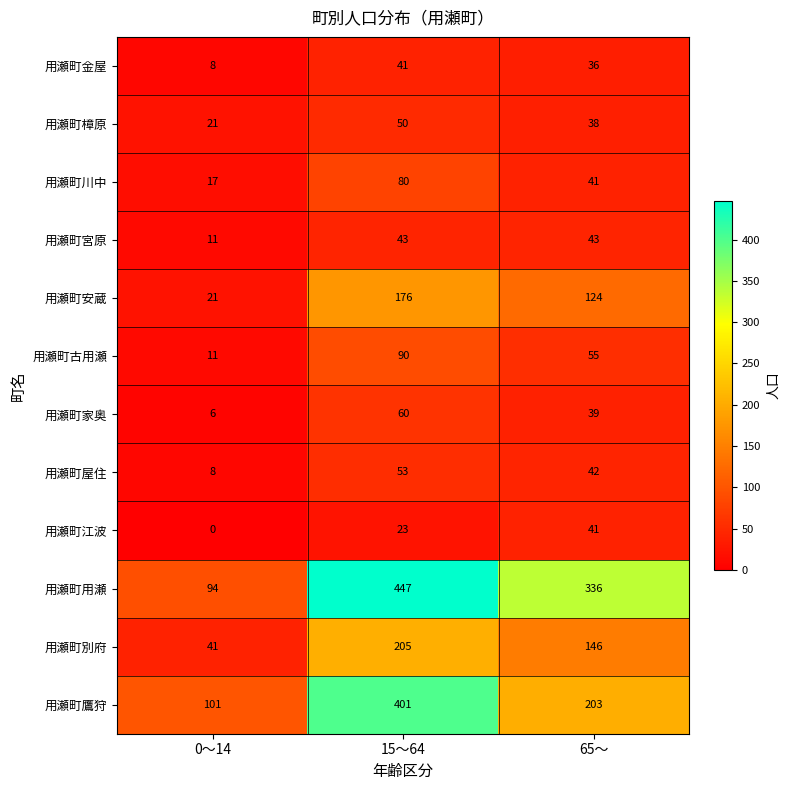

What is the maximum value shown in the chart?

447